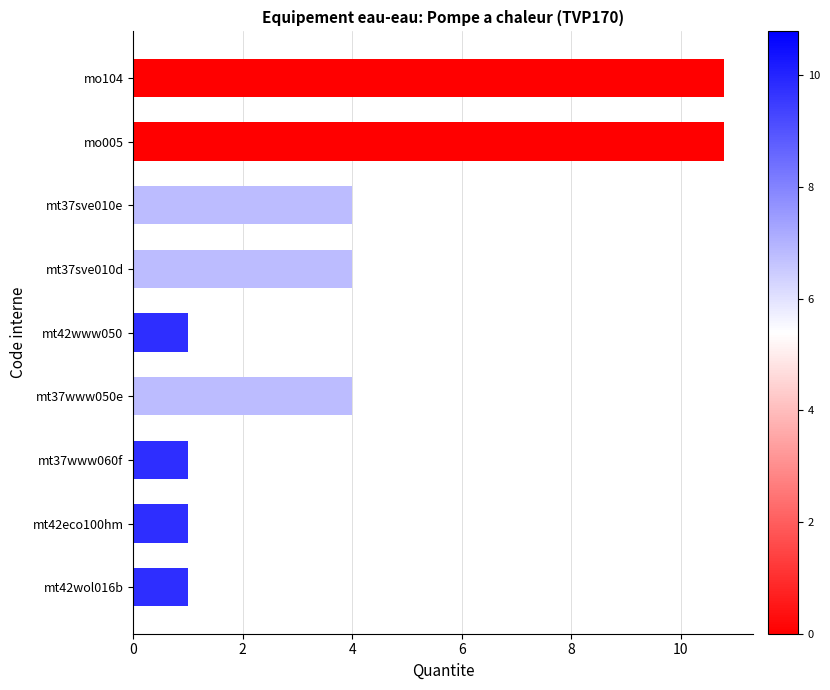

True or false: the data shows 7.0 at mt37sve010d.

False